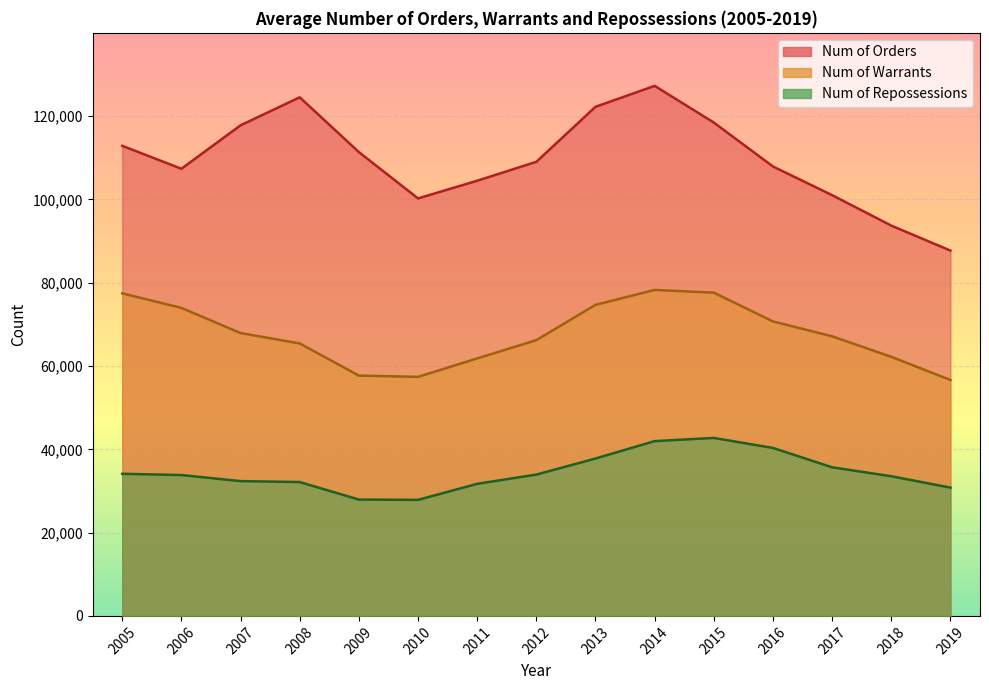

At which label does Num of Orders reach its peak?

2014